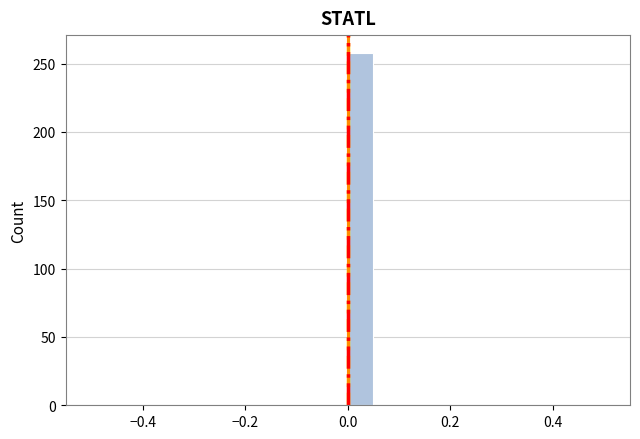

Around what value on the x-axis is the tallest bar? Give the approximate position of its centre, as read against the axis.

0.02